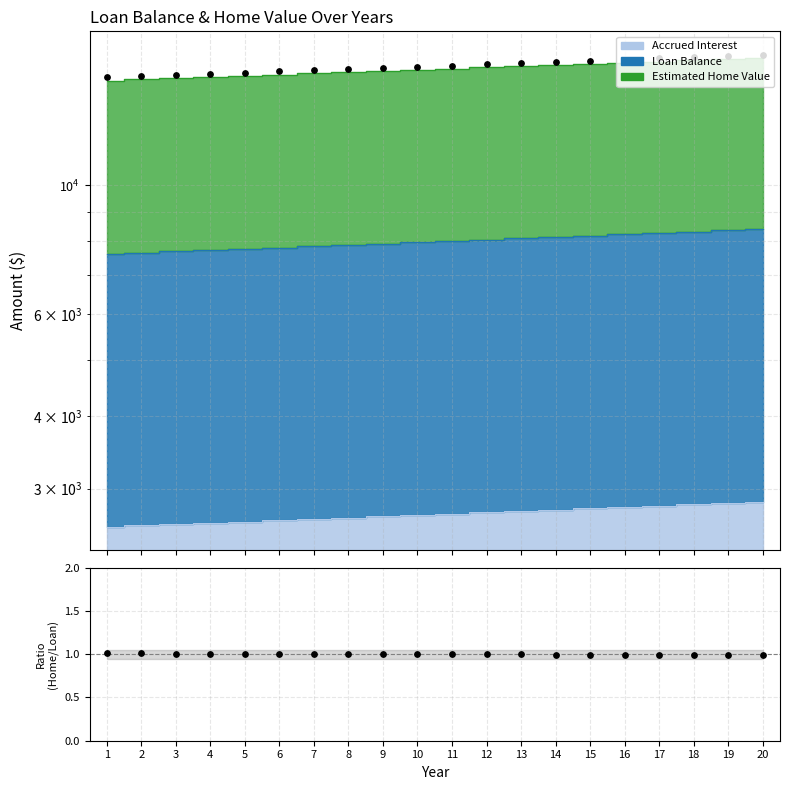

Which has a higher value, 14 or 6?

14